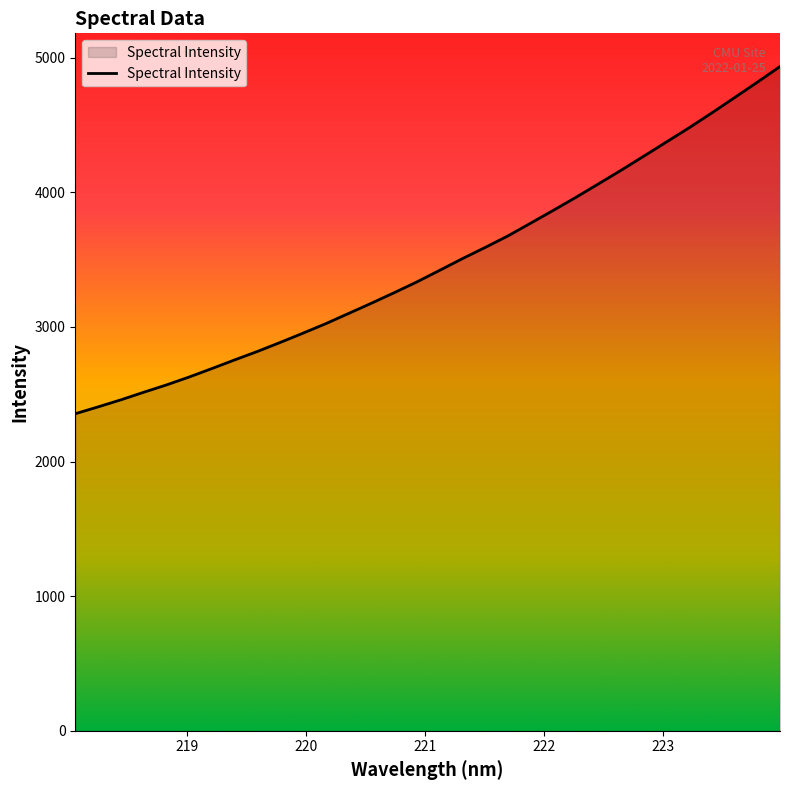

What is the smallest value displayed?

2355.1